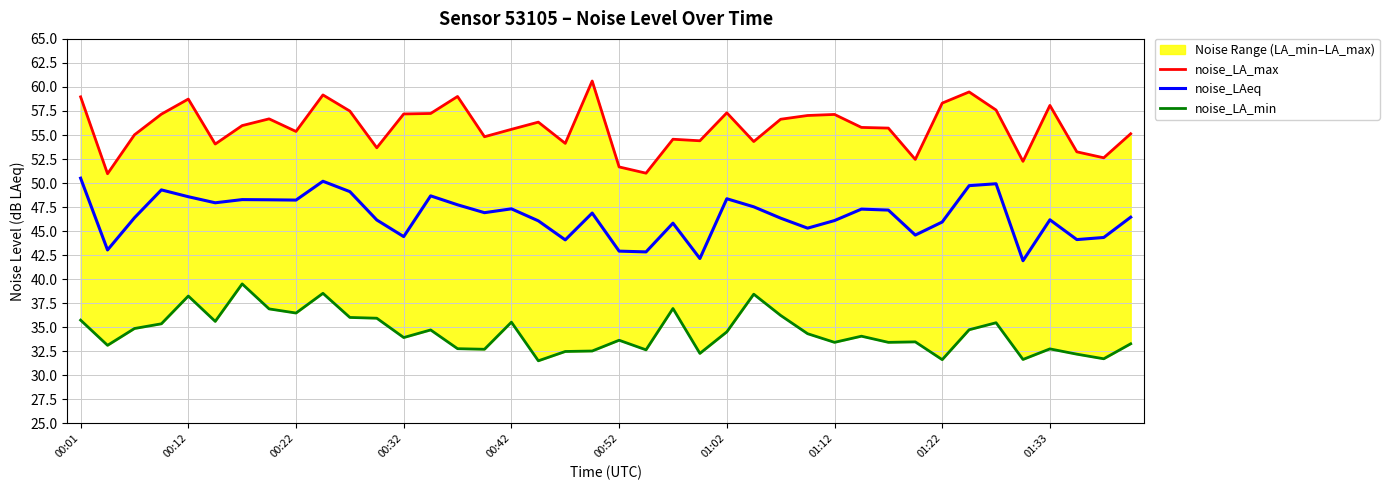

How many values in the noise_LAeq series are below 46?

13